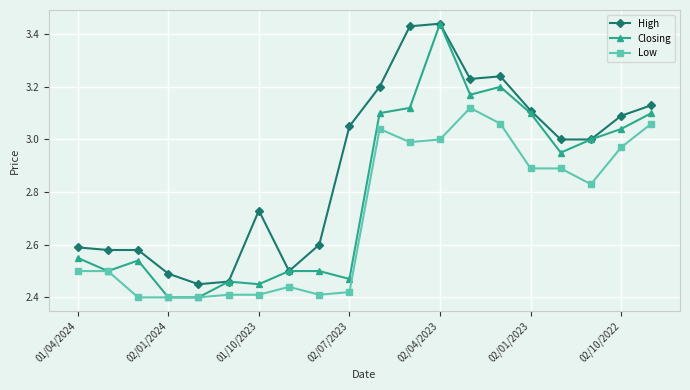

Which series has the largest total across all categories?

High